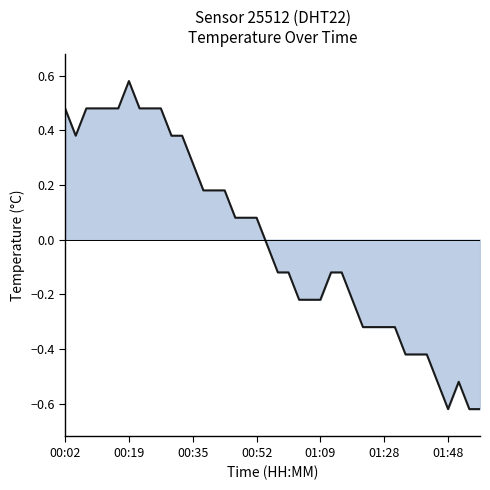

What is the difference between the second highest and minimum values?

1.1